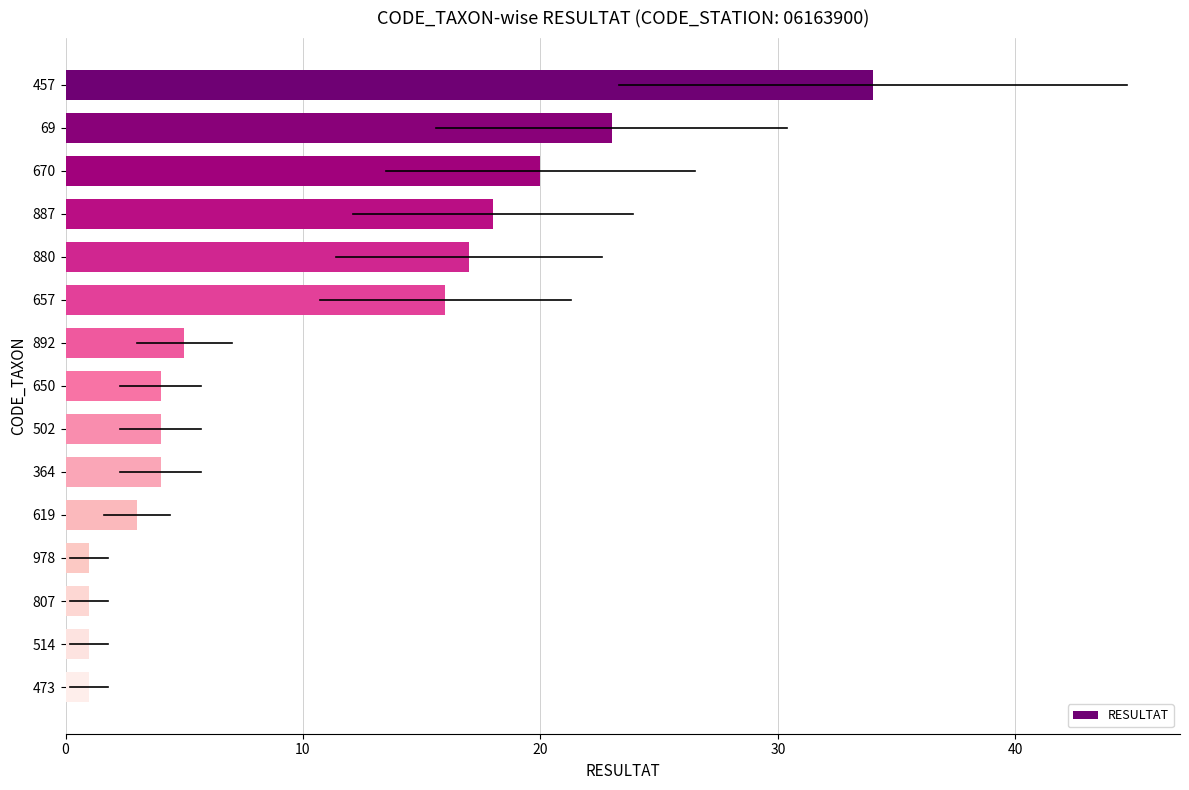

Which has a higher value, 514 or 892?

892